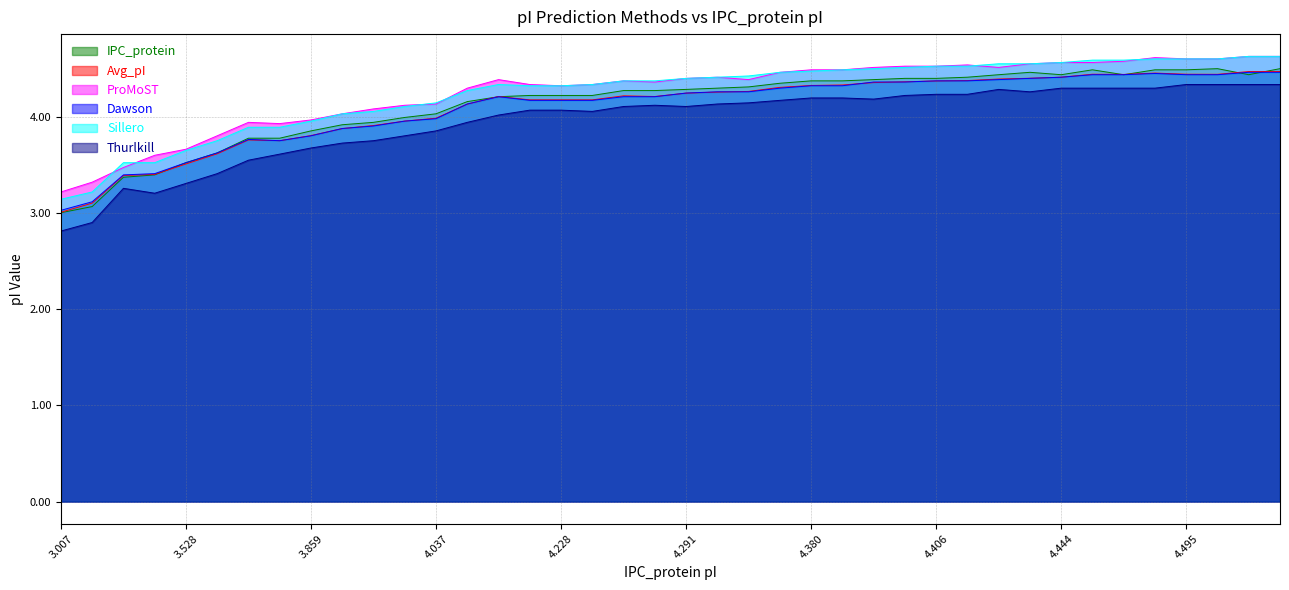

At which label does IPC_protein reach its minimum?

3.007